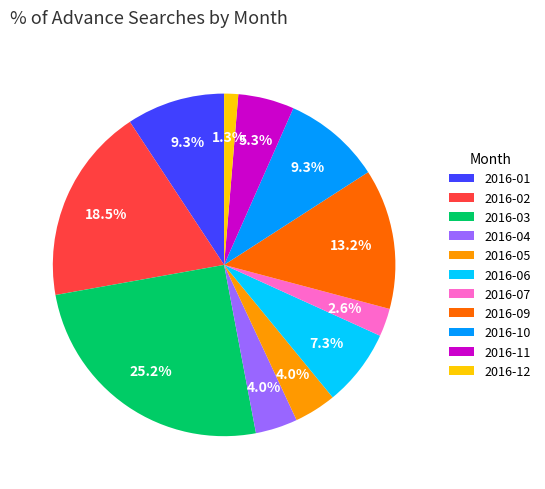

Between 2016-10 and 2016-02, which is larger?

2016-02